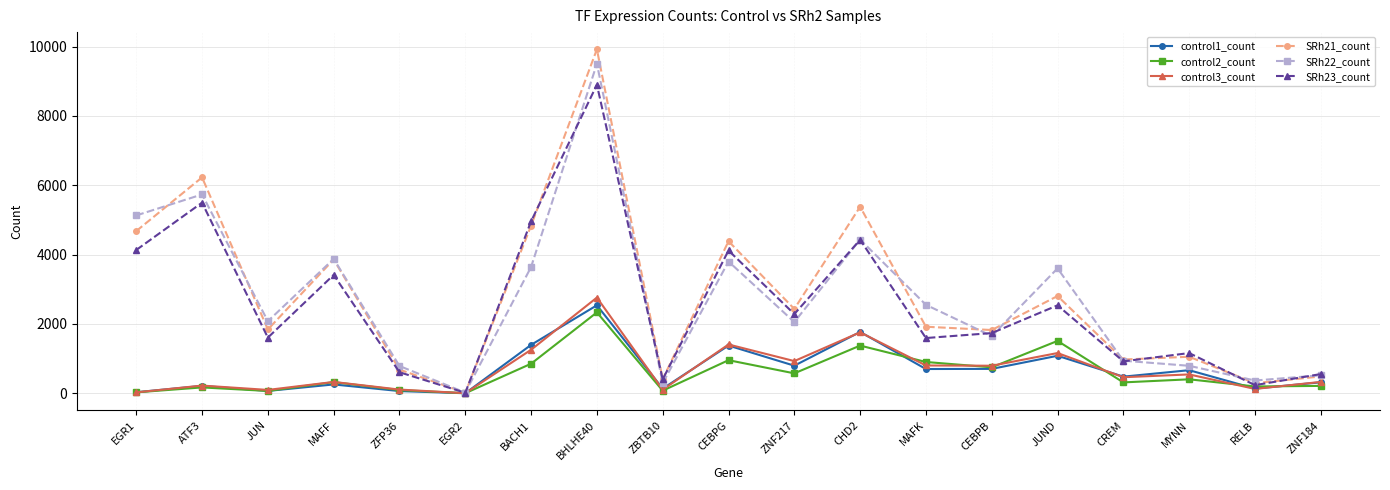

Which series has the widest spread of values?

SRh21_count